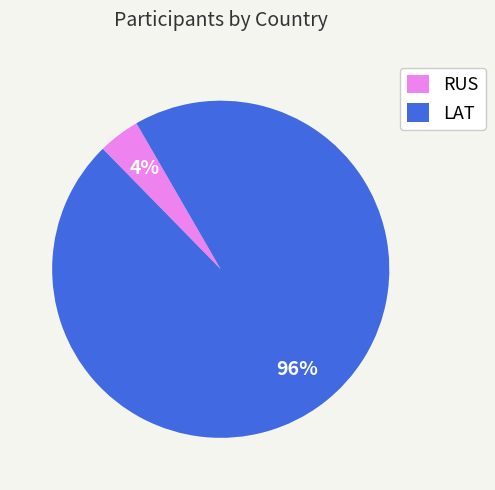

What percentage is the LAT slice, to the nearest percent?

96%